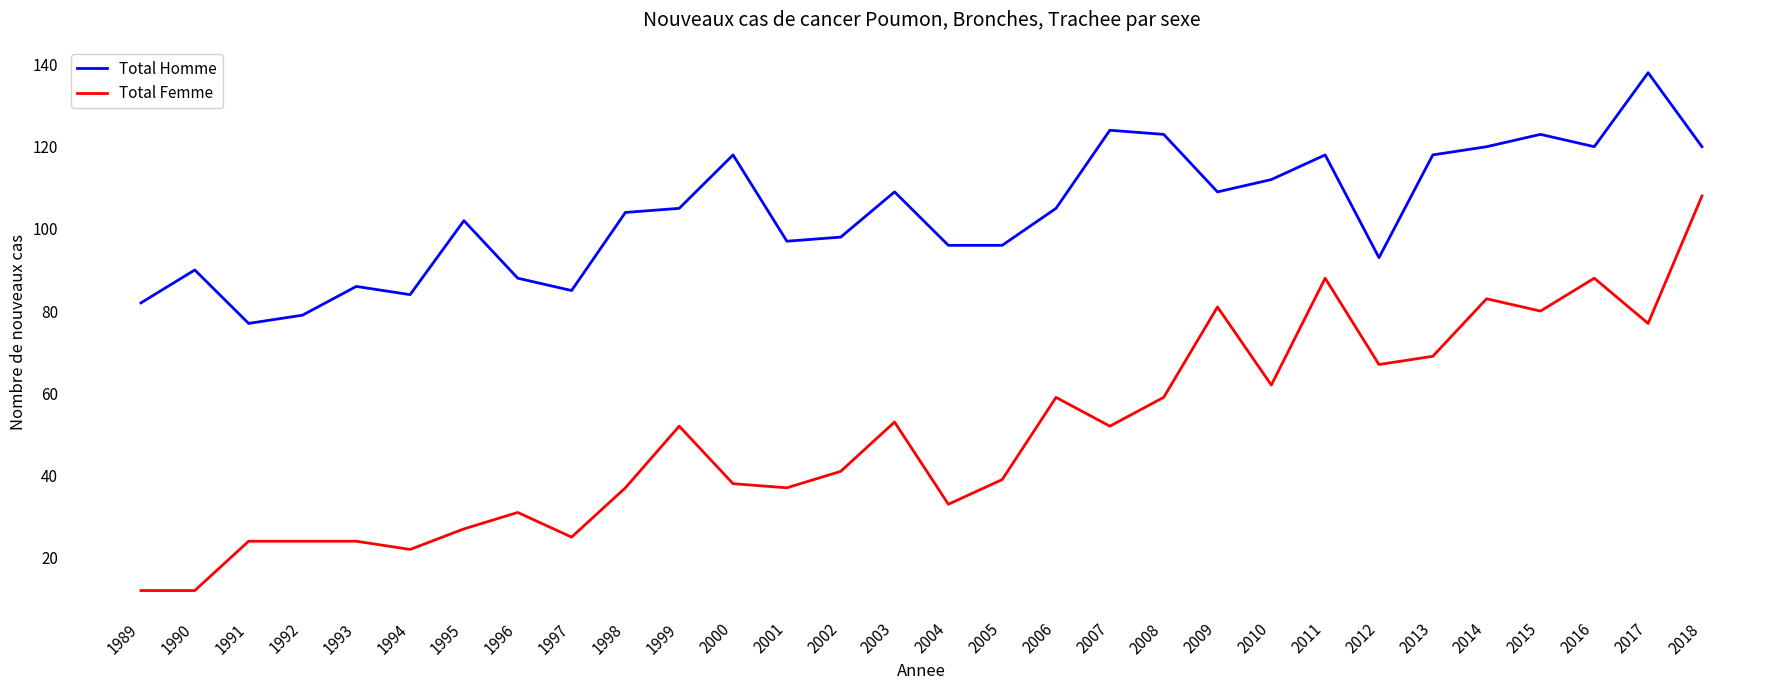

What is the maximum value for Total Homme?

138